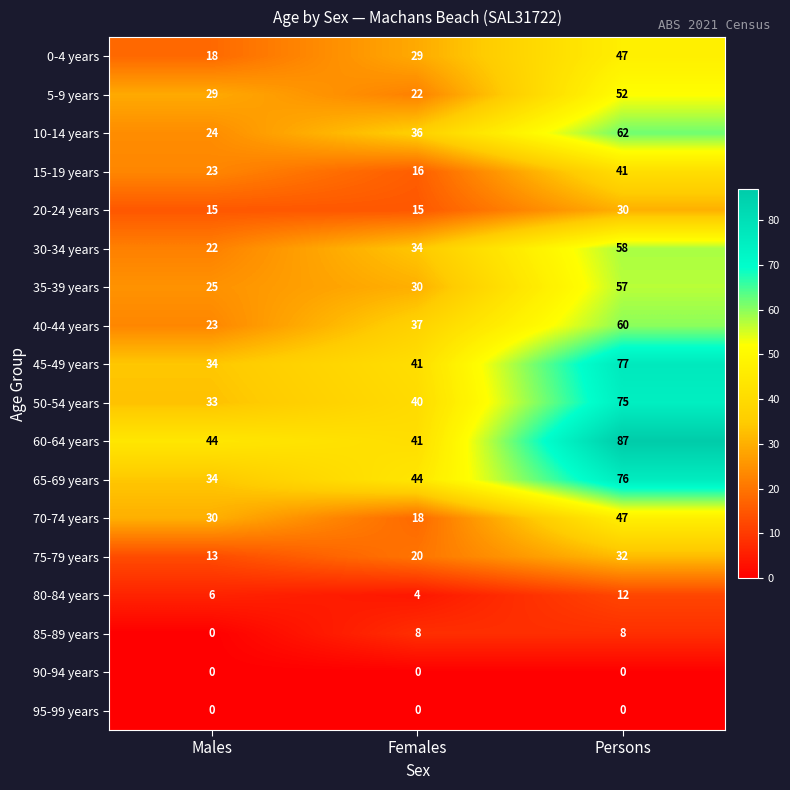

Count the 80-84 years values in the range 4 to 12.

3